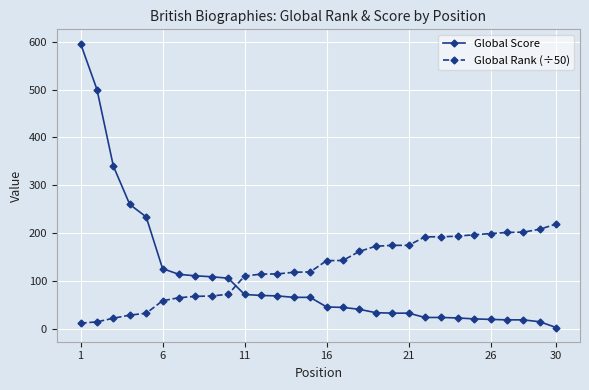

What is the lowest value of the Global Rank (÷50) series?

12.1